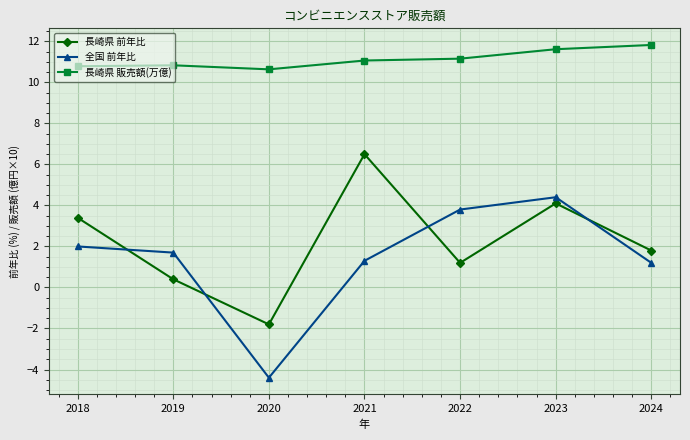

Which series has the largest range (max minus min)?

全国 前年比